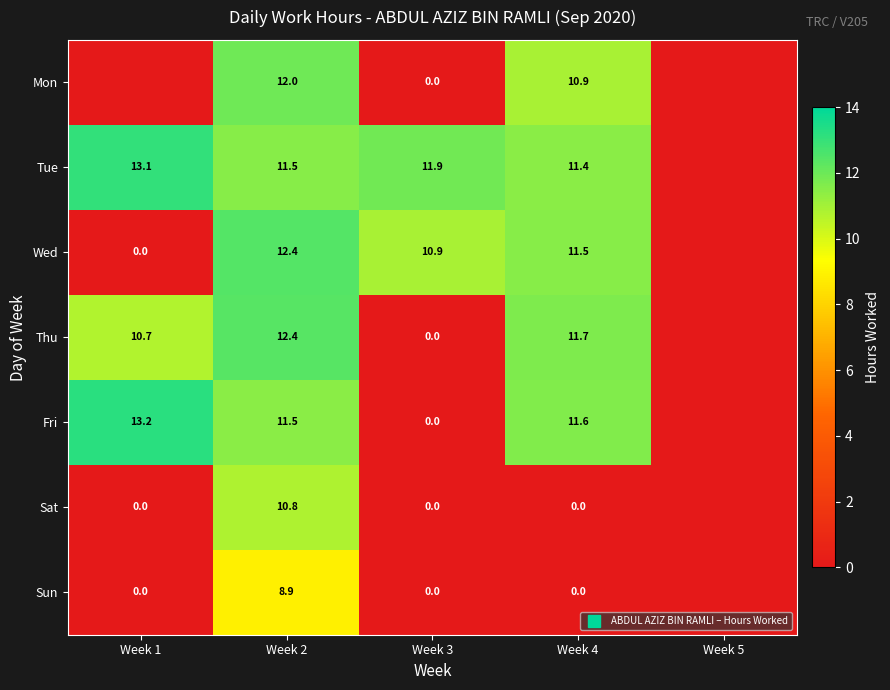

The value of Fri at Week 2 is 11.5. True or false?

True